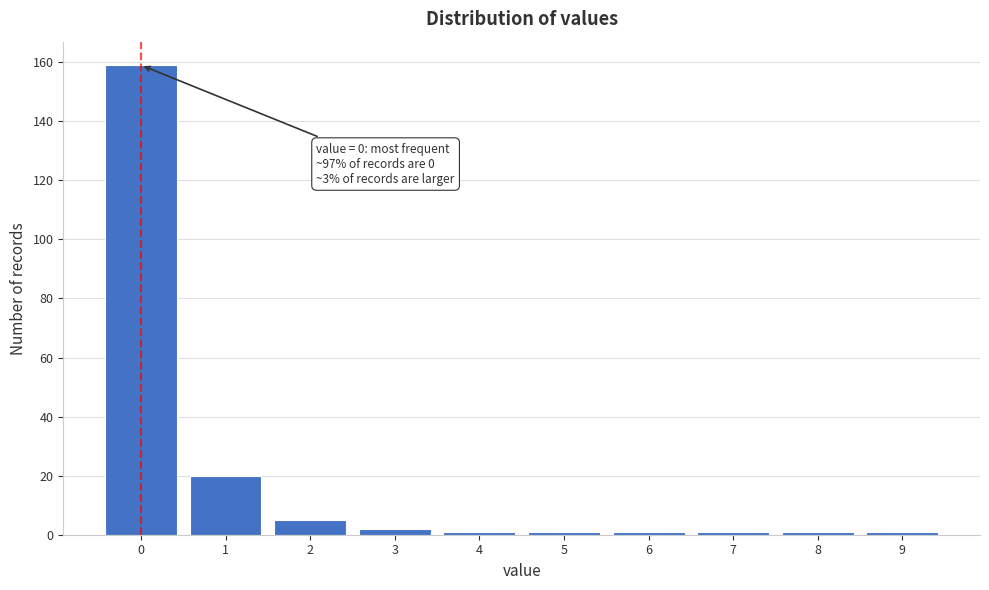

Reading left to right, what are all the values shown in this chart?

159	20	5	2	1	1	1	1	1	1